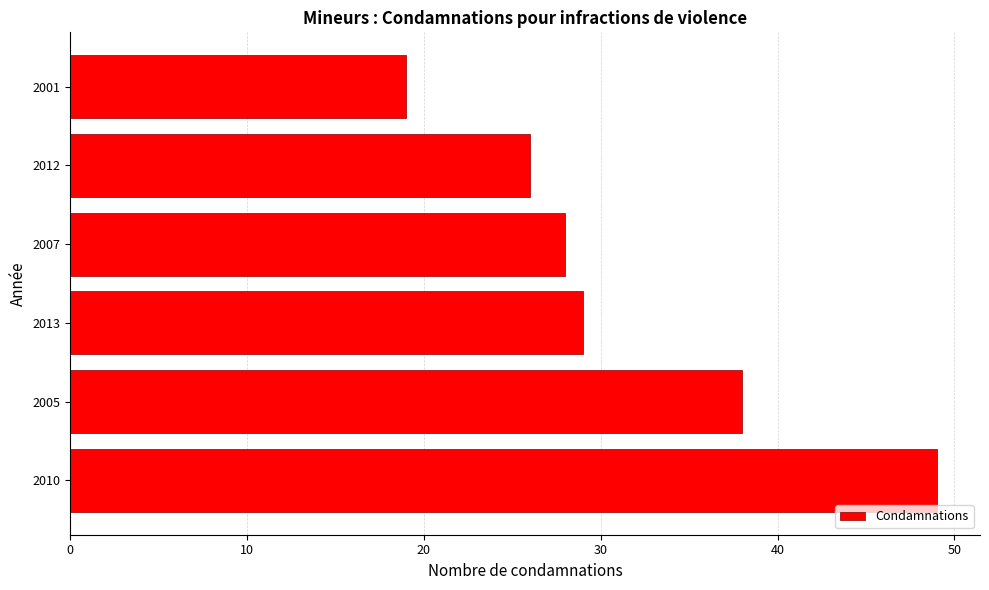

Reading bottom to top, extract all data points from this chart.

49	38	29	28	26	19